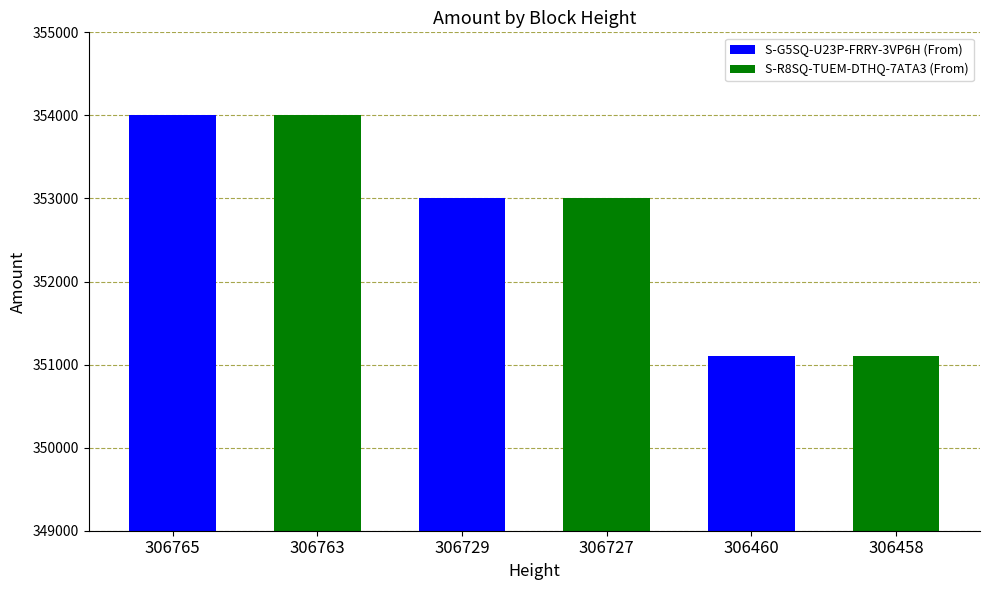

What is the sum of all values?

2116219